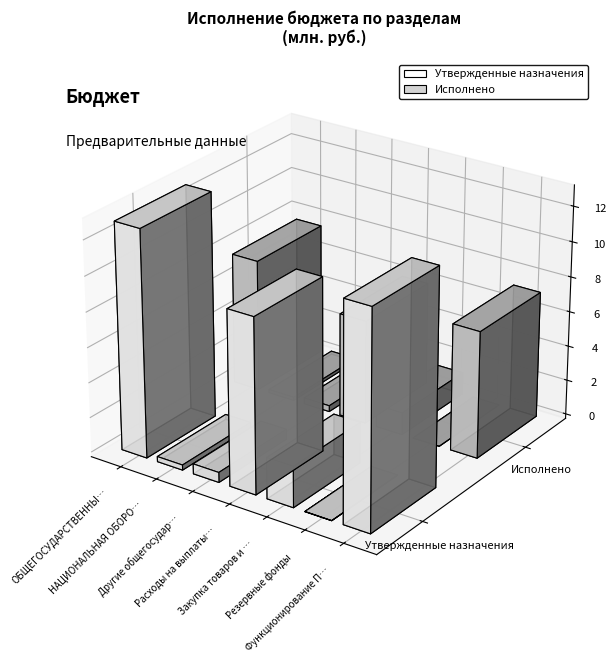

What is the label of the 7th bar from the left?

Функционирование Правительства